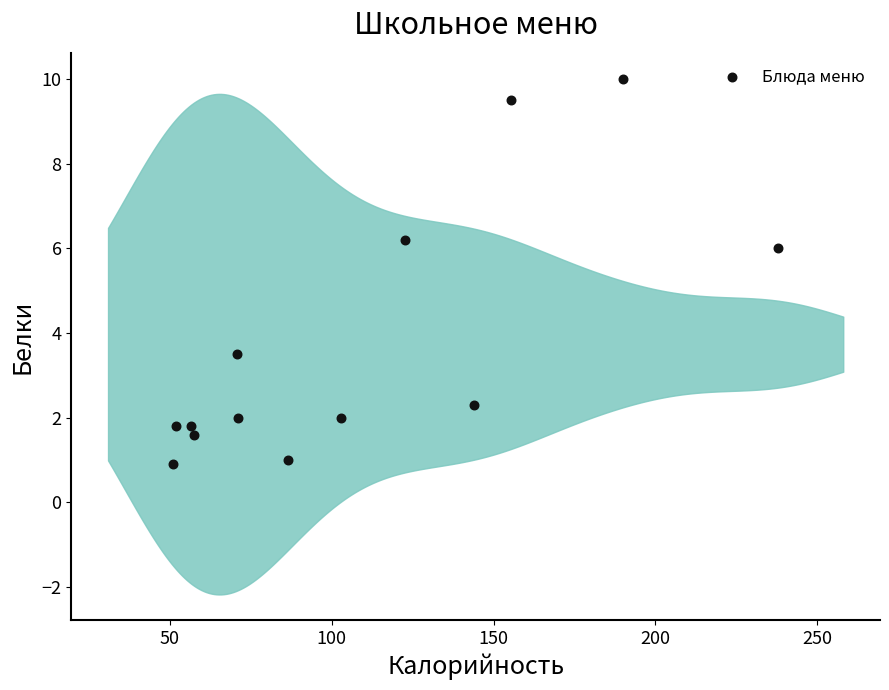

What is the range of Y values (max minus min)?

9.1